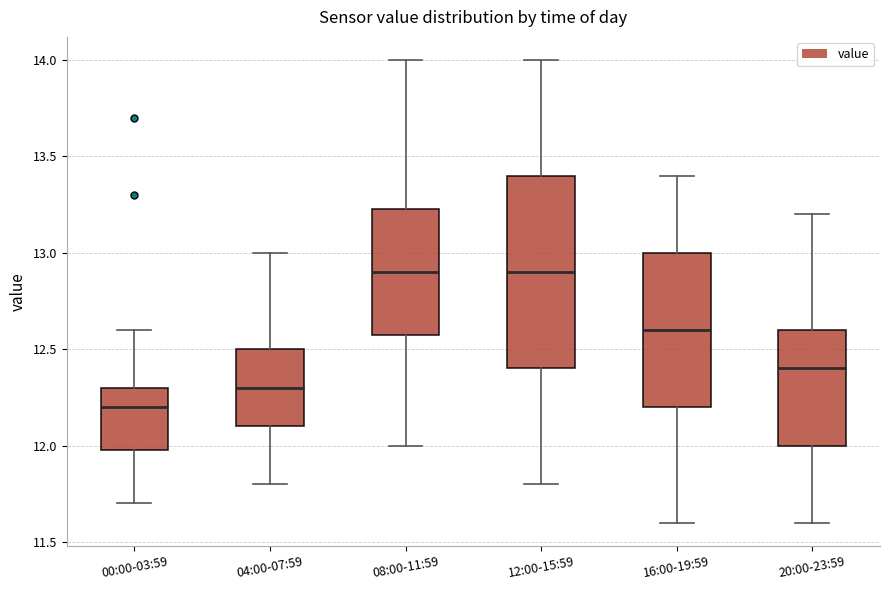

Reading left to right, transcribe this box plot: for each box, give where its median line is, the range the box spans, and where its two whiskers end, as read against the y-axis. The values are not printed on the chart, so give them approximately, as read against the axis.

00:00-03:59: median 12.20, box 12.00 to 12.30, whiskers 11.70 to 12.60
04:00-07:59: median 12.30, box 12.10 to 12.50, whiskers 11.80 to 13.00
08:00-11:59: median 12.90, box 12.60 to 13.25, whiskers 12.00 to 14.00
12:00-15:59: median 12.90, box 12.40 to 13.40, whiskers 11.80 to 14.00
16:00-19:59: median 12.60, box 12.20 to 13.00, whiskers 11.60 to 13.40
20:00-23:59: median 12.40, box 12.00 to 12.60, whiskers 11.60 to 13.20